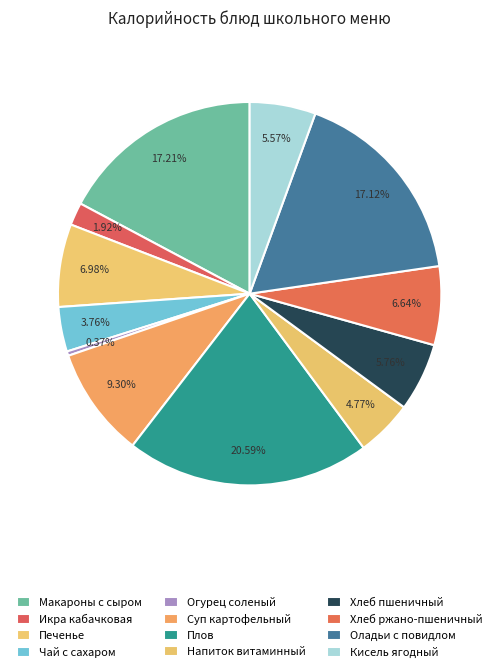

How much of the chart is everything except Плов?

79.4%